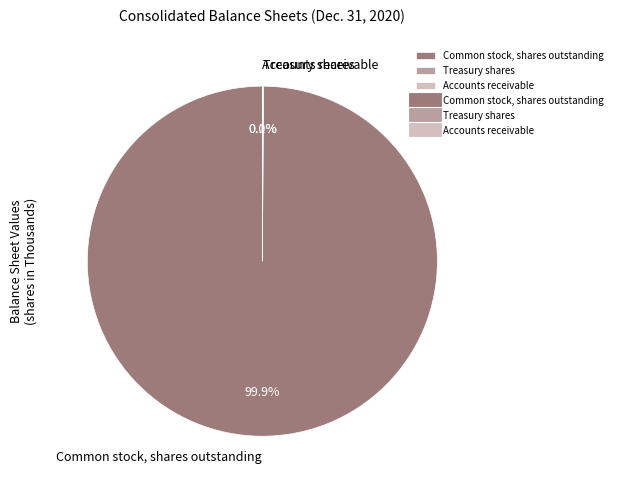

Which slice is the largest?

Common stock, shares outstanding